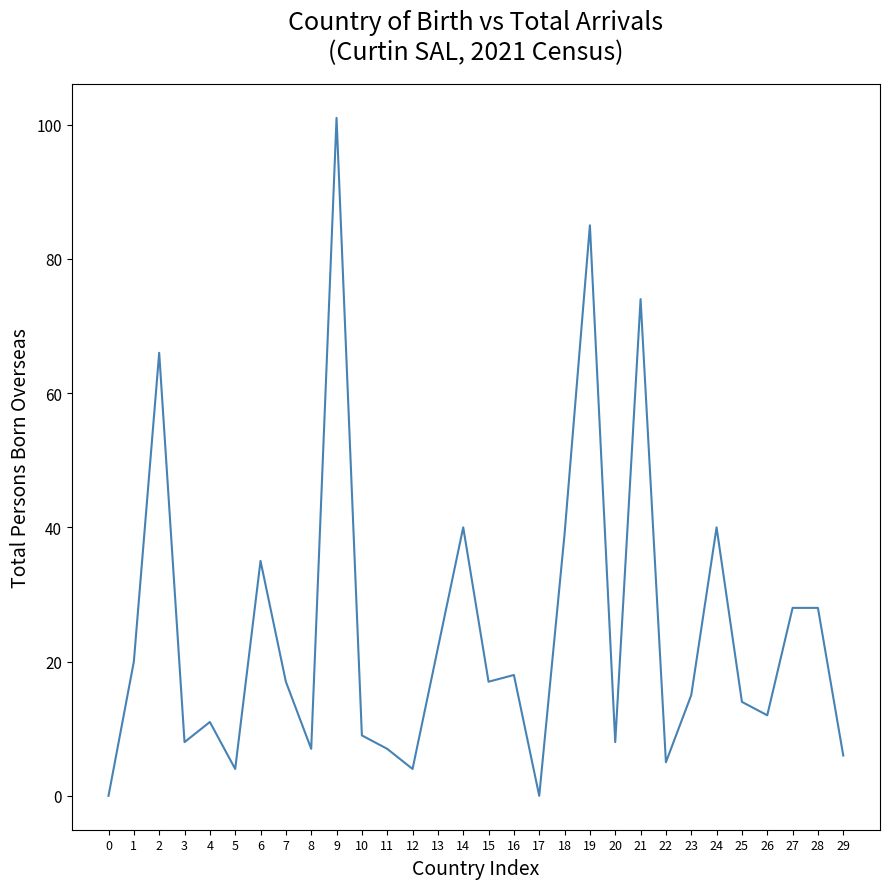

Which has a higher value, 10 or 25?

25